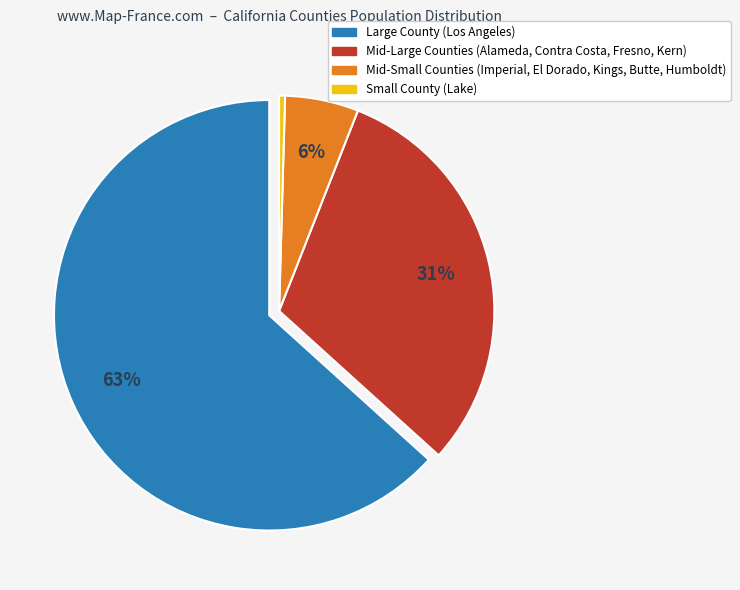

Does any single category account for the majority?

Yes